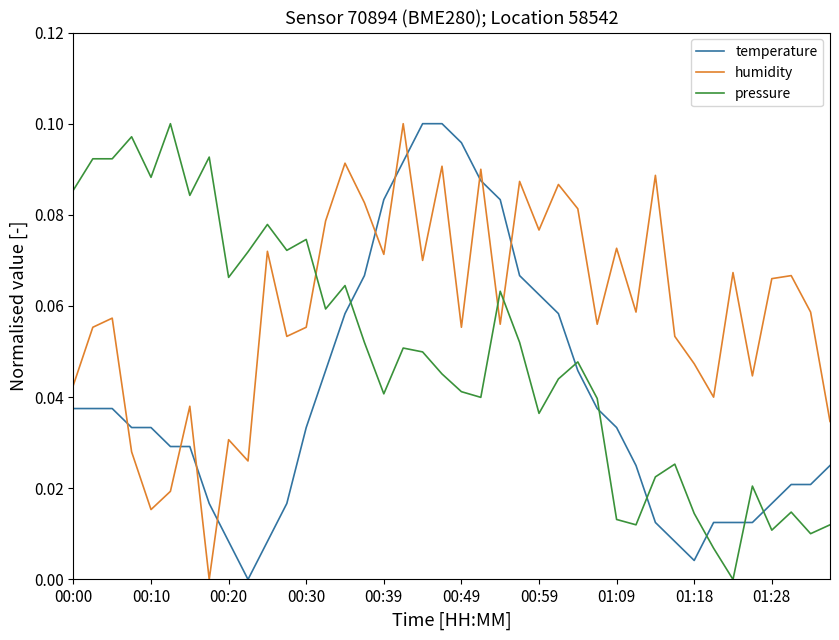

How many intersections are there between temperature and humidity?

10